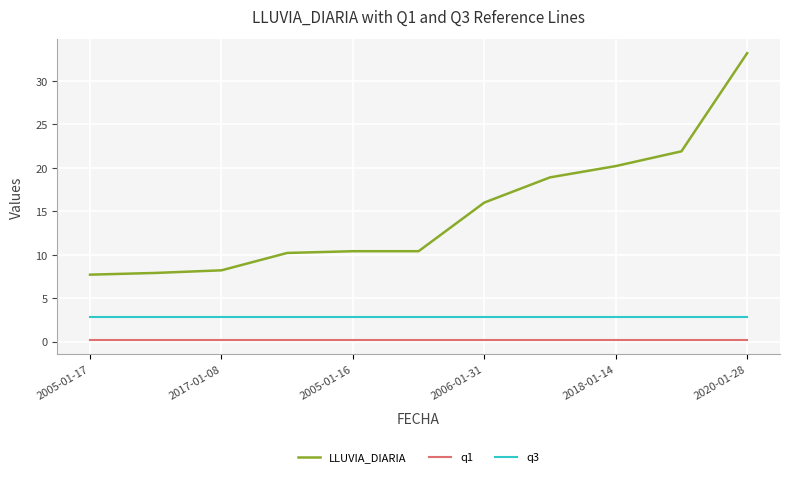

List the series in order of their overall mean, highest first.

LLUVIA_DIARIA, q3, q1